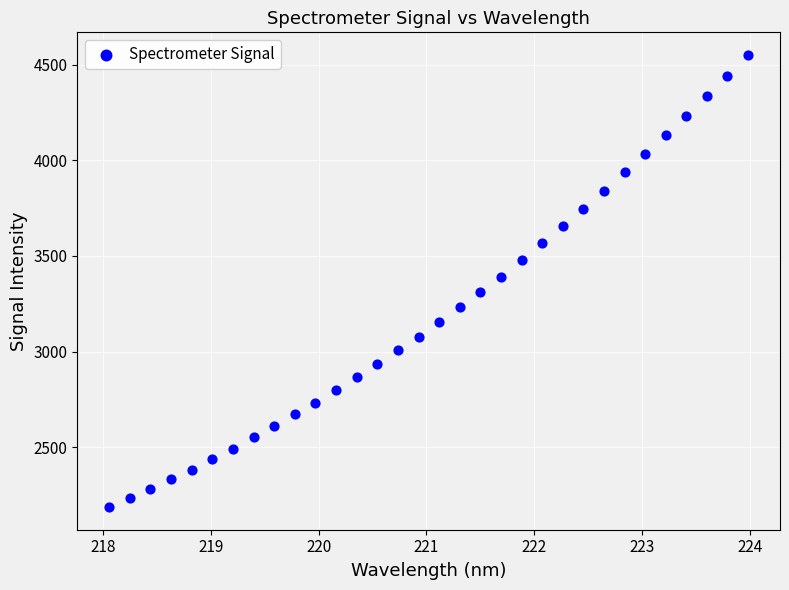

What is the range of Y values (max minus min)?

2361.7